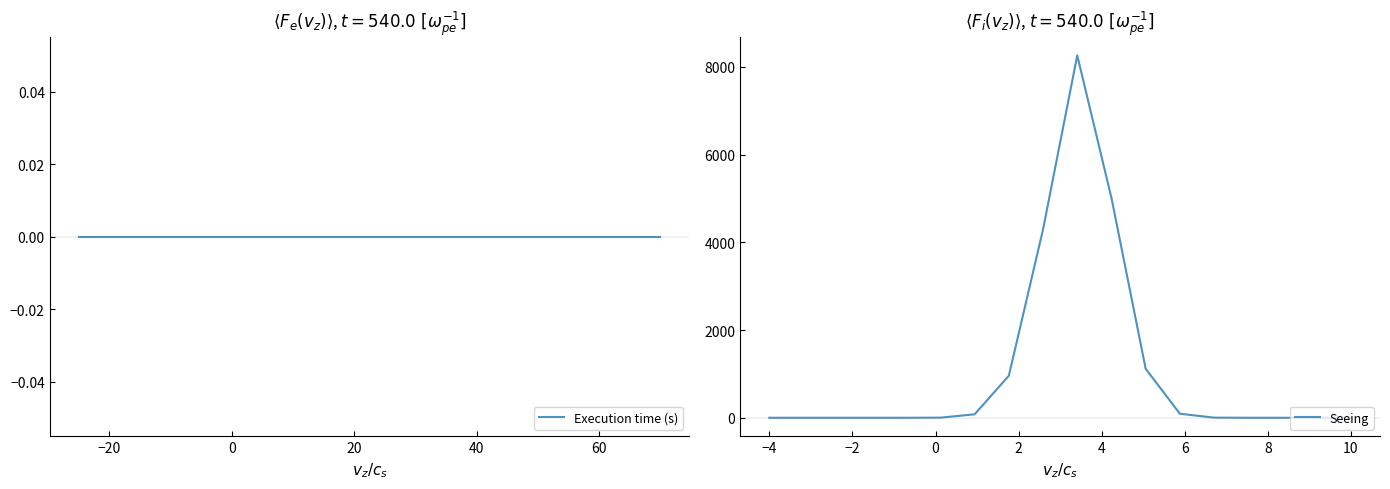

What is the highest value of the Seeing series?

8260.0